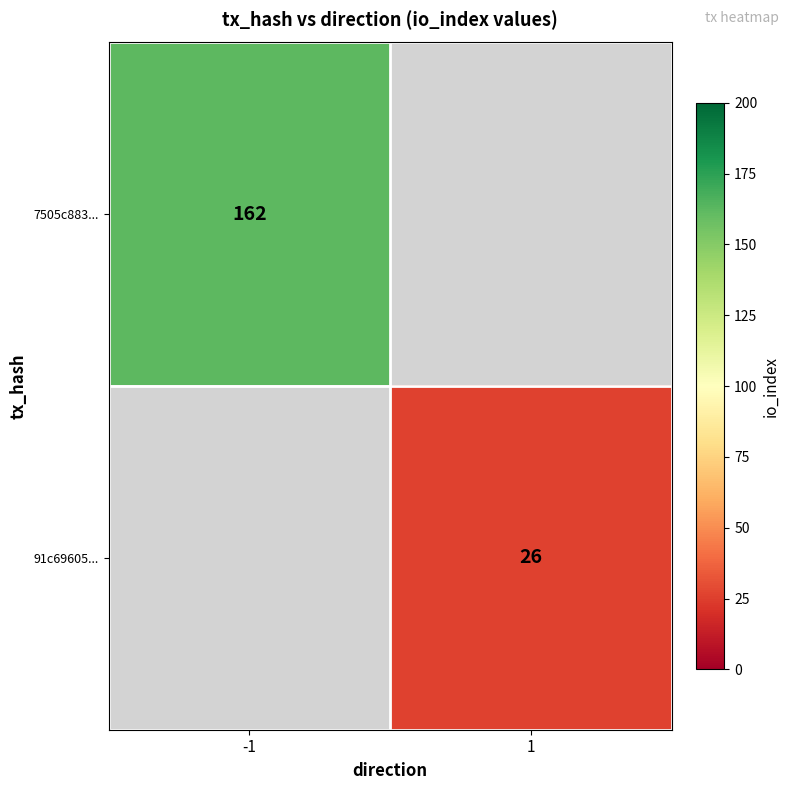

Is it true that 7505c883... equals 105 at -1?

False